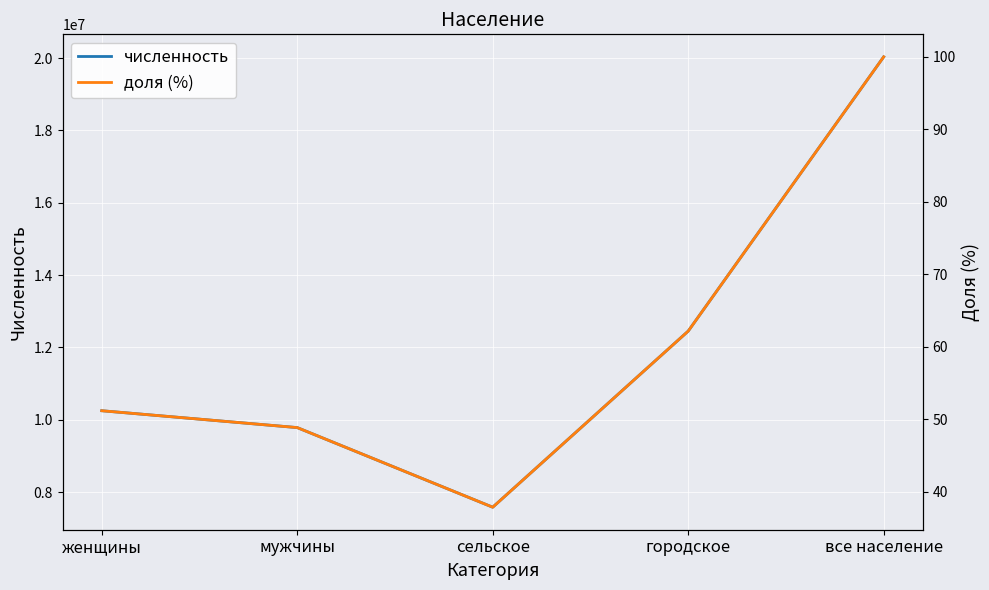

What is the label of the 2nd point from the left?

мужчины